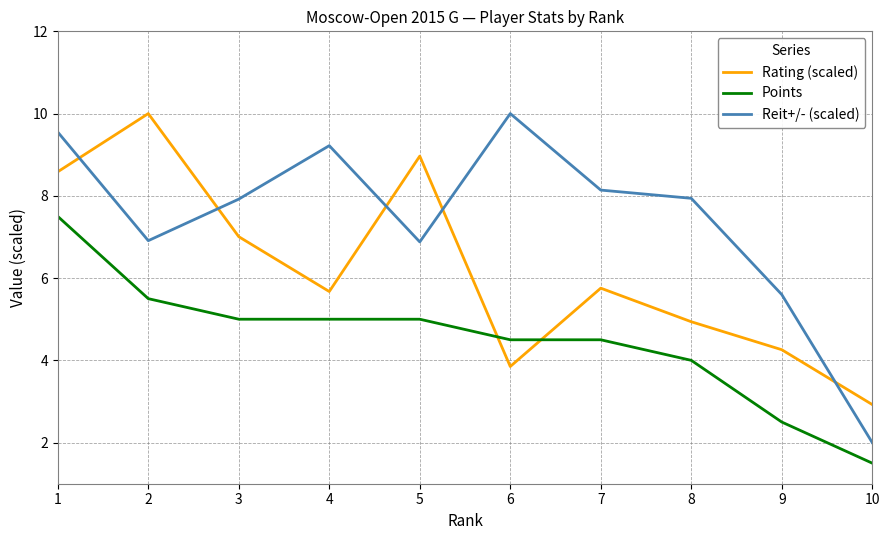

Is it true that Rating (scaled) equals 6.1 at 9?

False